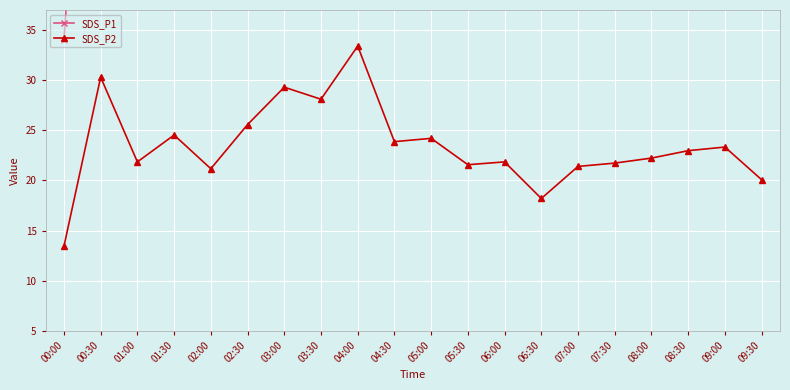

What is the label of the 3rd point from the right?

08:30